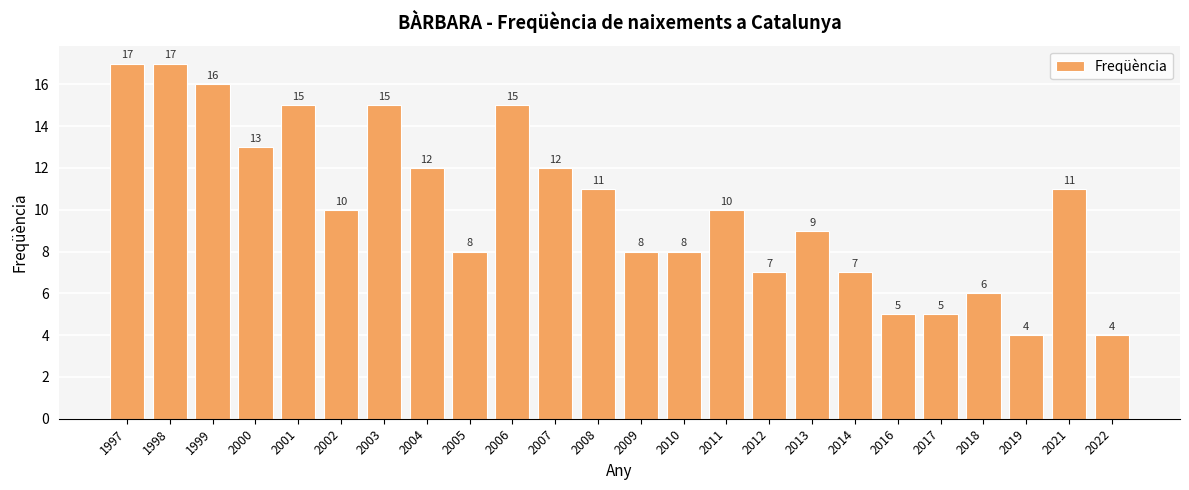

What is the difference between the maximum and minimum values?

13